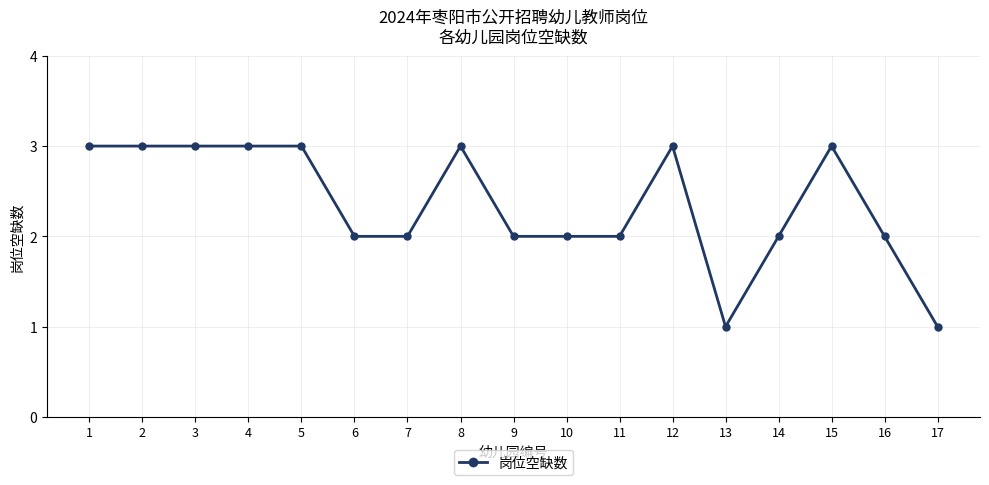

Reading left to right, extract all data points from this chart.

1=3	2=3	3=3	4=3	5=3	6=2	7=2	8=3	9=2	10=2	11=2	12=3	13=1	14=2	15=3	16=2	17=1